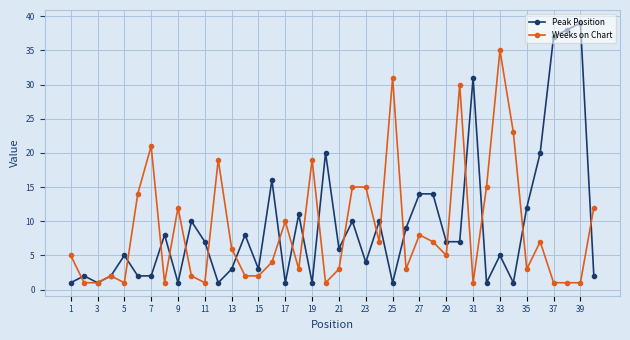

How many lines are shown in the chart?

2